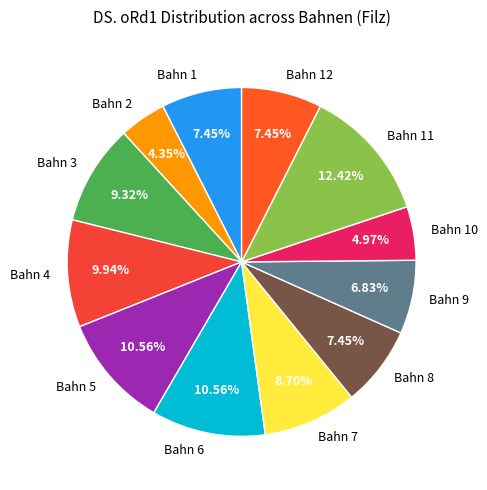

Between Bahn 11 and Bahn 12, which is larger?

Bahn 11